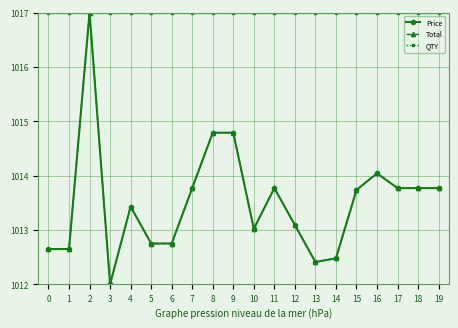

What is the maximum value for Price?

1017.0